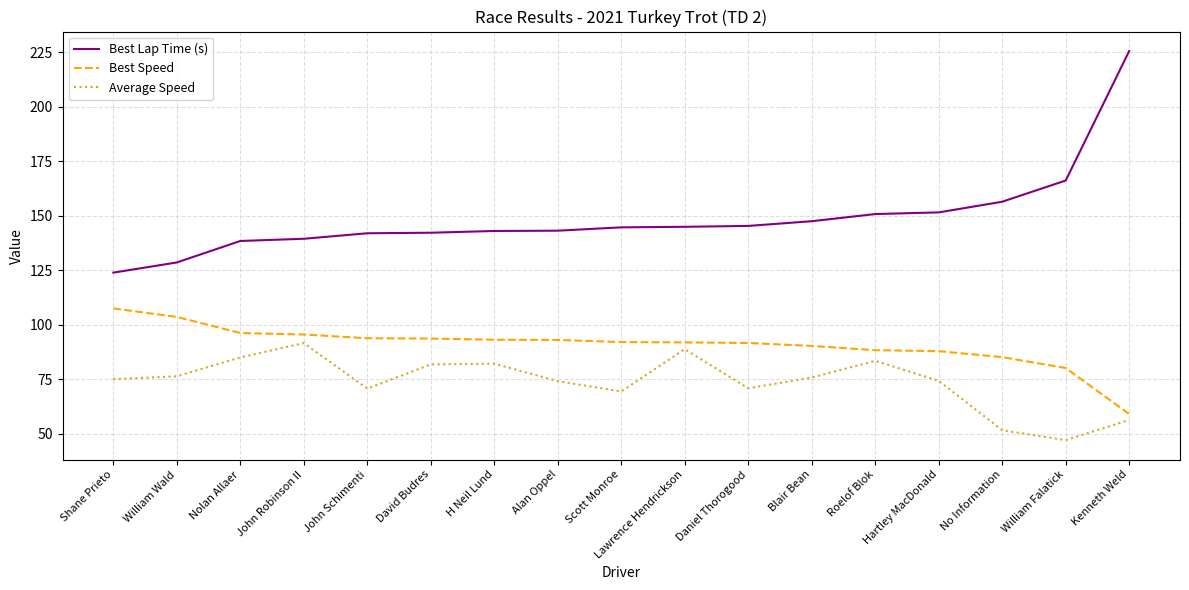

Which category has the lowest value in the Average Speed series?

William Falatick